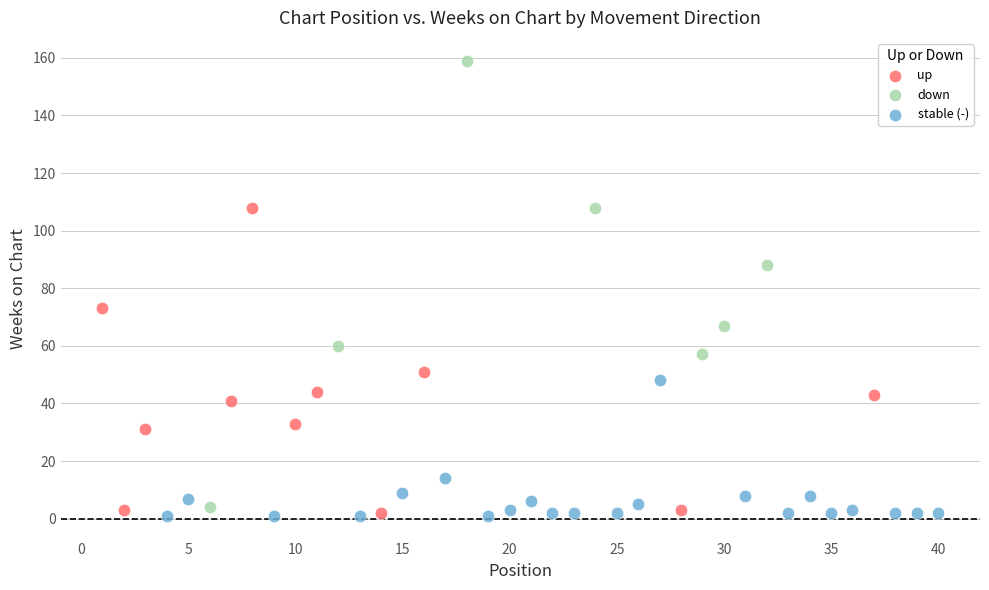

Which series reaches the maximum Y coordinate?

down